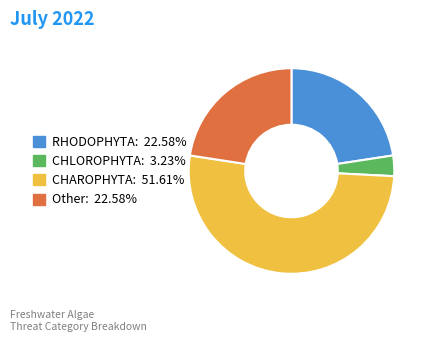

How many segments does this pie chart have?

4